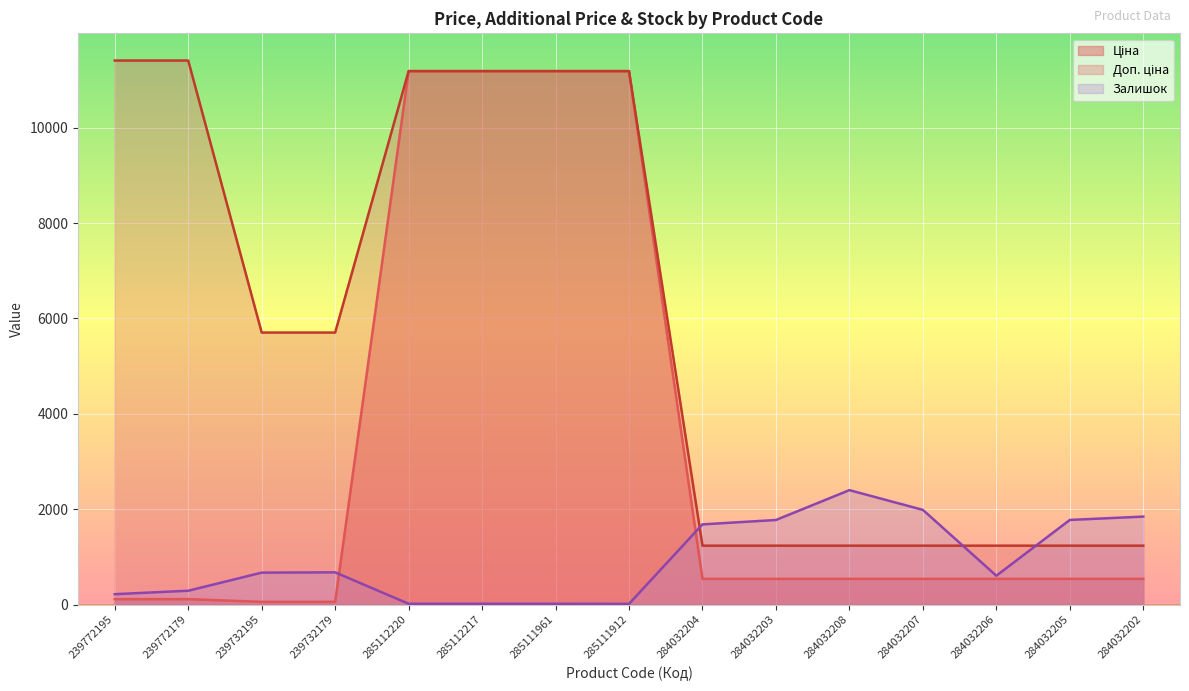

The Доп. ціна series shows 1235.4 at 284032203. True or false?

True